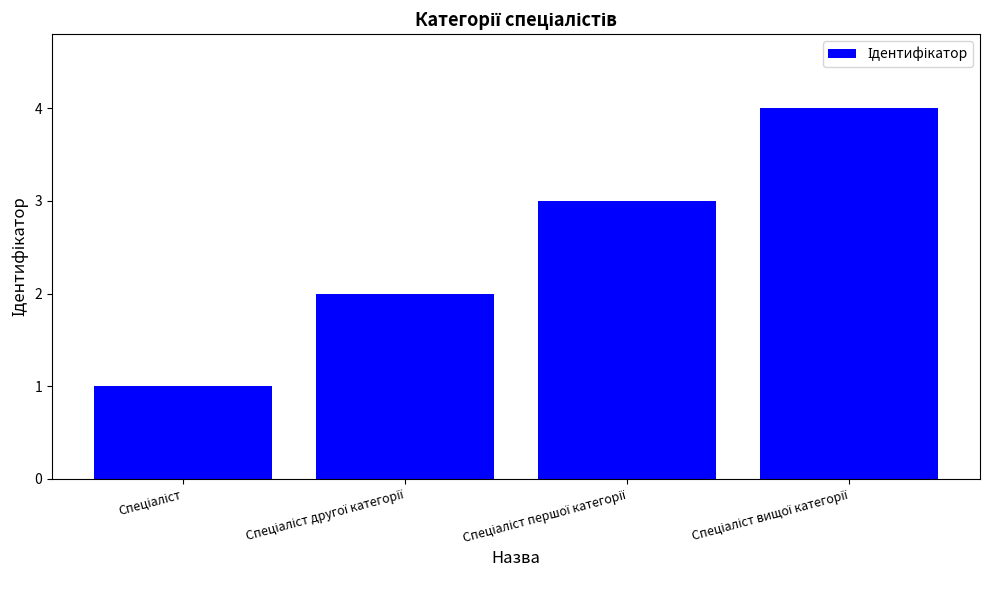

What is the difference between the maximum and minimum values?

3